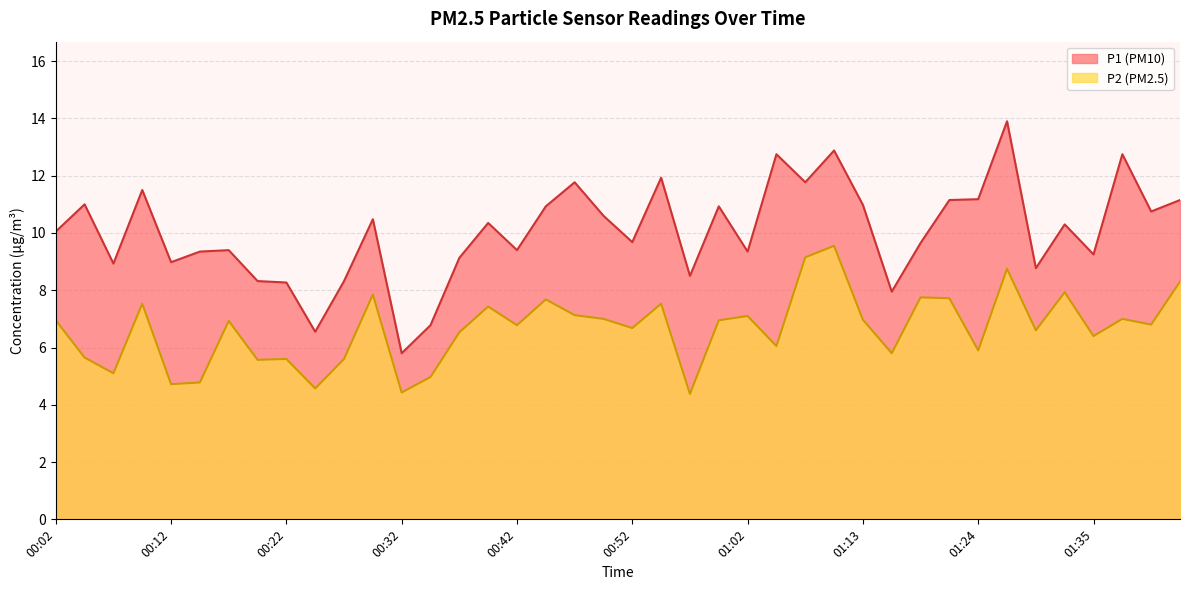

What value does the P1 series have at 00:50?

10.6